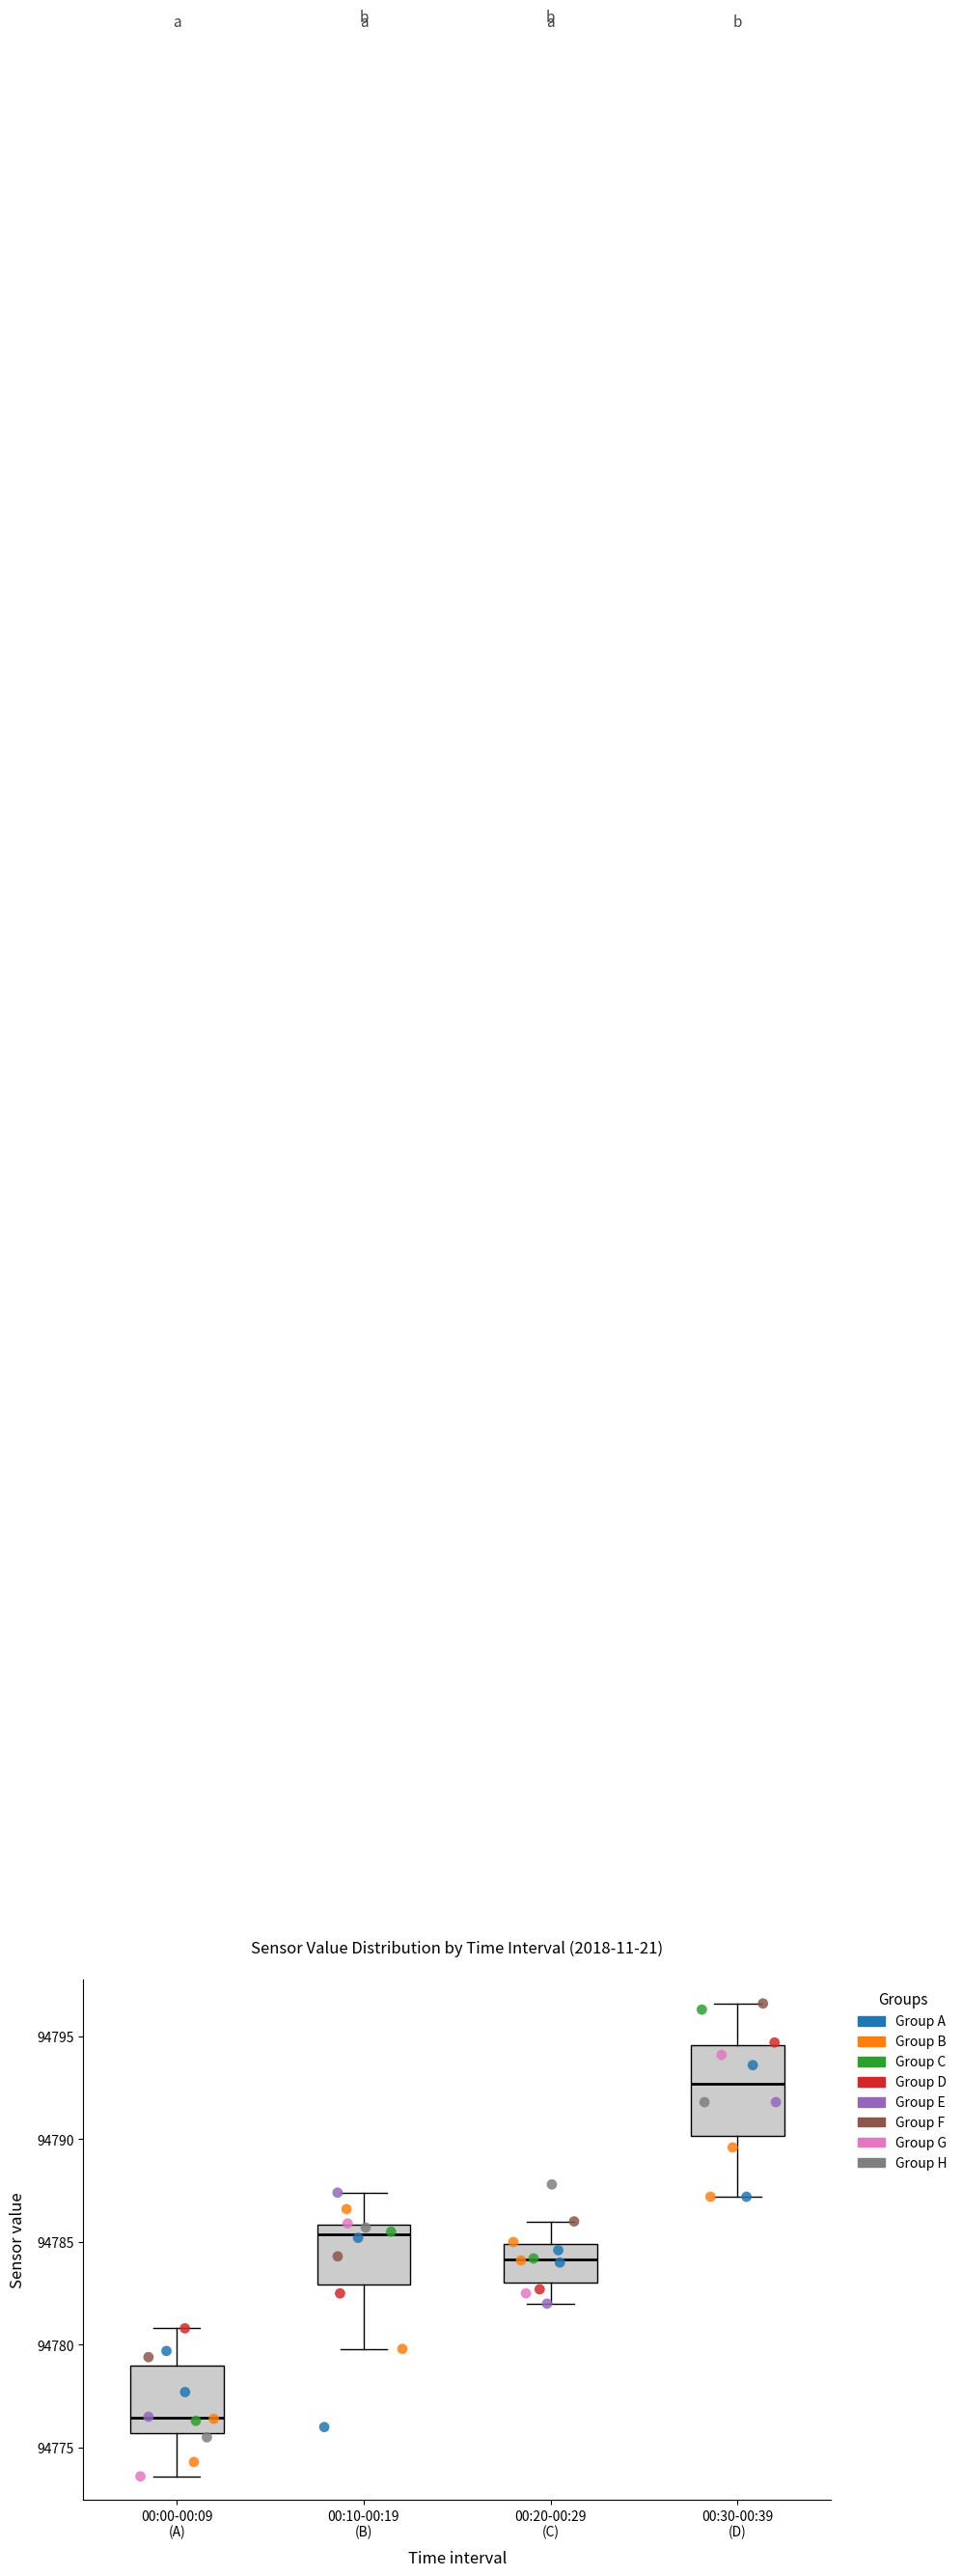

Reading left to right, transcribe this box plot: for each box, give where its median line is, the range the box spans, and where its two whiskers end, as read against the y-axis. The values are not printed on the chart, so give them approximately, as read against the axis.

00:00-00:09 (A): median 94776.5, box 94775.5 to 94779.0, whiskers 94773.5 to 94781.0
00:10-00:19 (B): median 94785.5, box 94783.0 to 94786.0, whiskers 94780.0 to 94787.5
00:20-00:29 (C): median 94784.0, box 94783.0 to 94785.0, whiskers 94782.0 to 94786.0
00:30-00:39 (D): median 94792.5, box 94790.0 to 94794.5, whiskers 94787.0 to 94796.5